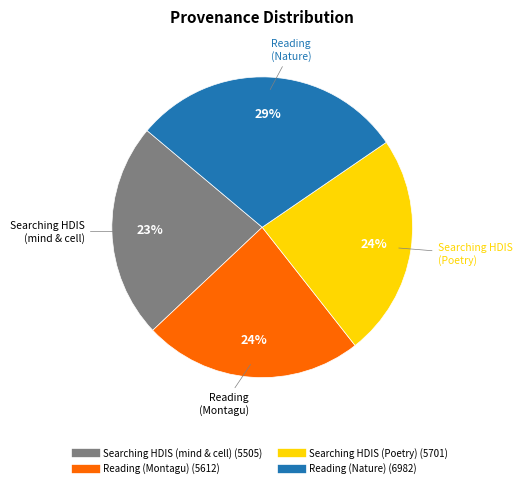

Is there any slice that represents more than half of the pie?

No